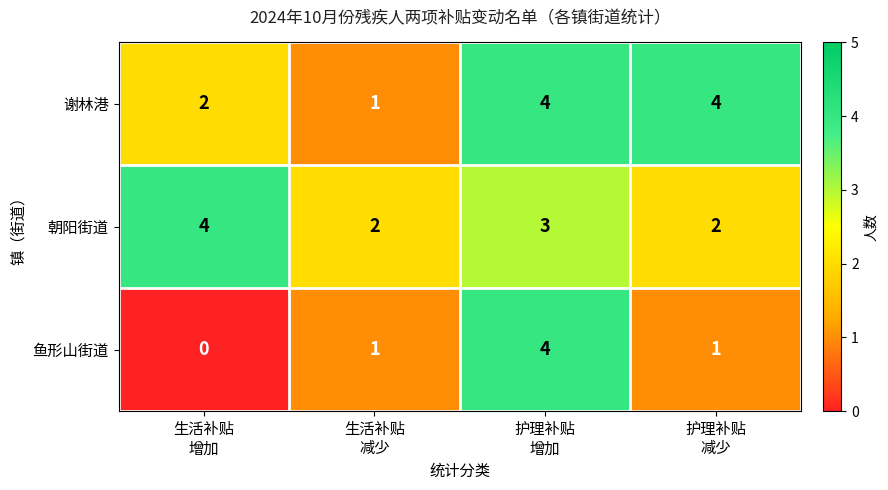

What is the sum of all 谢林港 values?

11